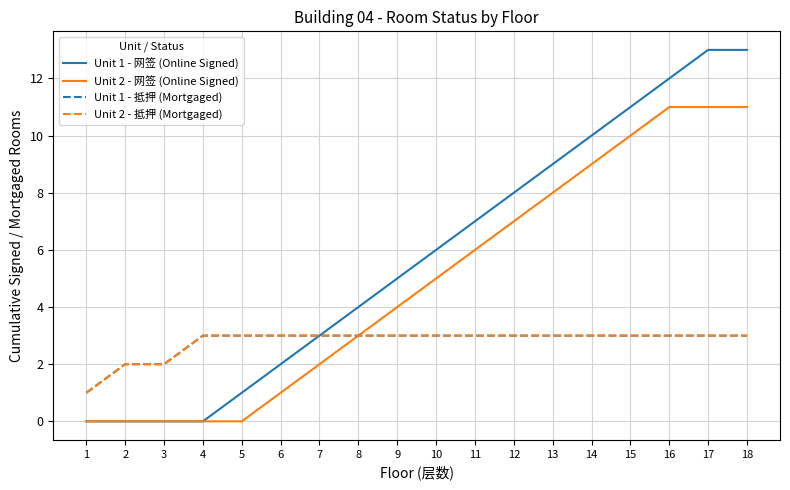

Rank the series by their maximum value, from lowest to highest.

Unit 1 - 抵押 (Mortgaged), Unit 2 - 抵押 (Mortgaged), Unit 2 - 网签 (Online Signed), Unit 1 - 网签 (Online Signed)